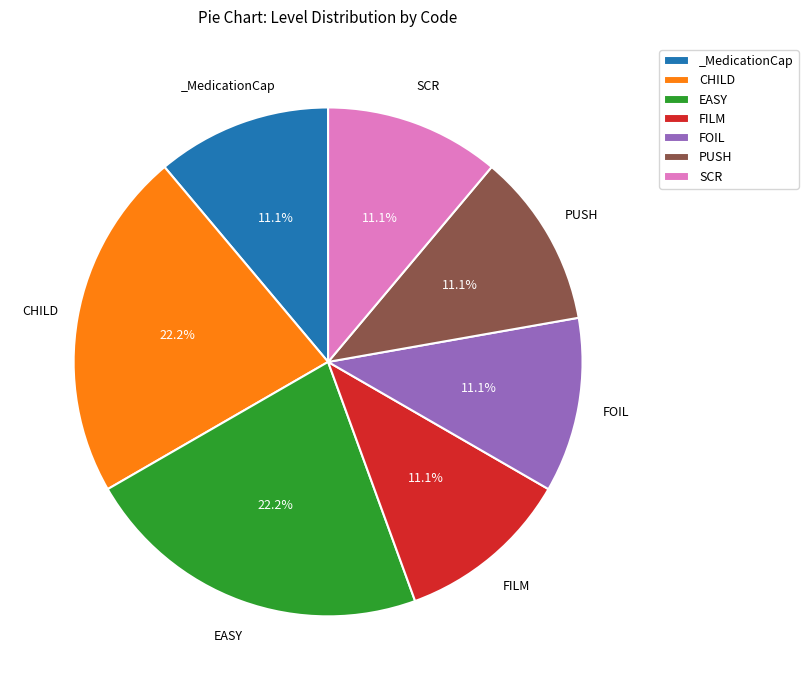

Approximately how many times larger is the value at FOIL compared to CHILD?

0.5